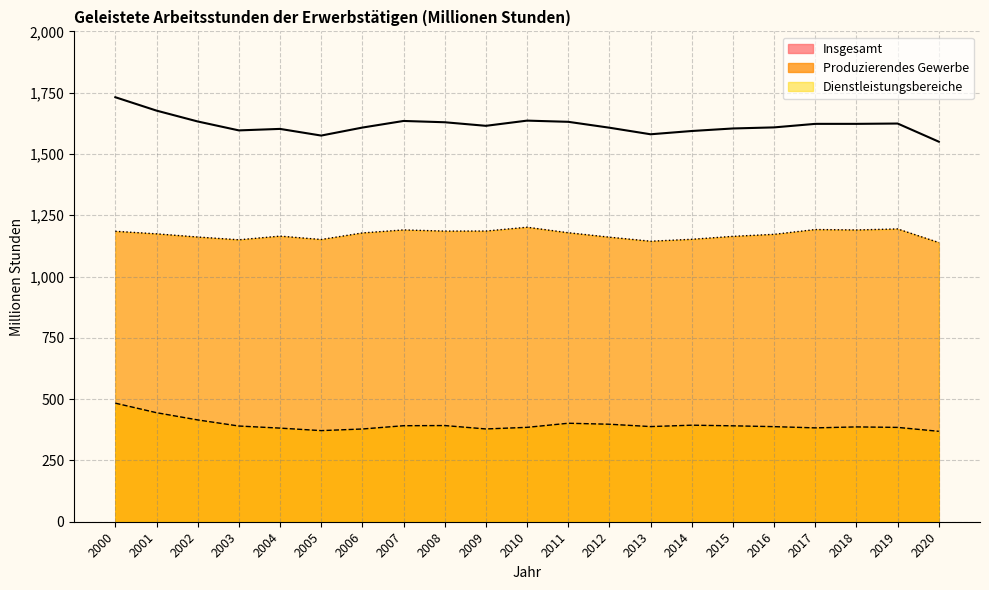

Where is Dienstleistungsbereiche nearest to the value 1169?

2016